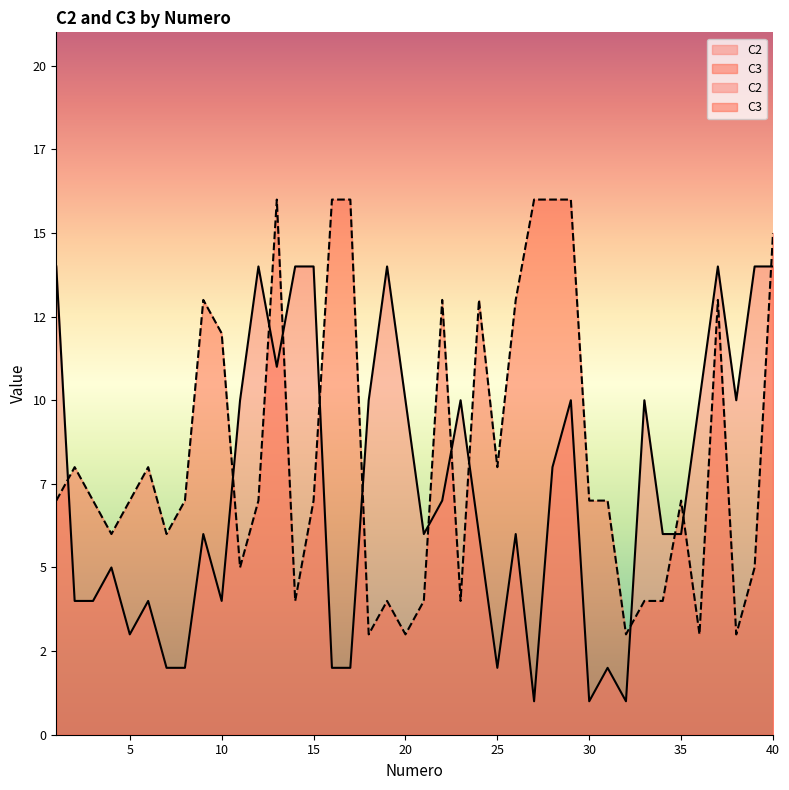

At which label does C3 first exceed 7?

2